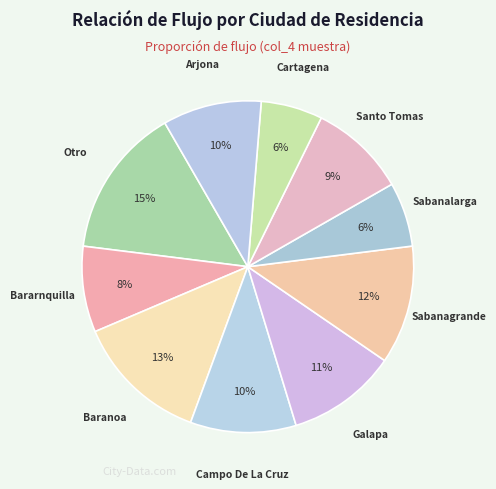

How many segments does this pie chart have?

10